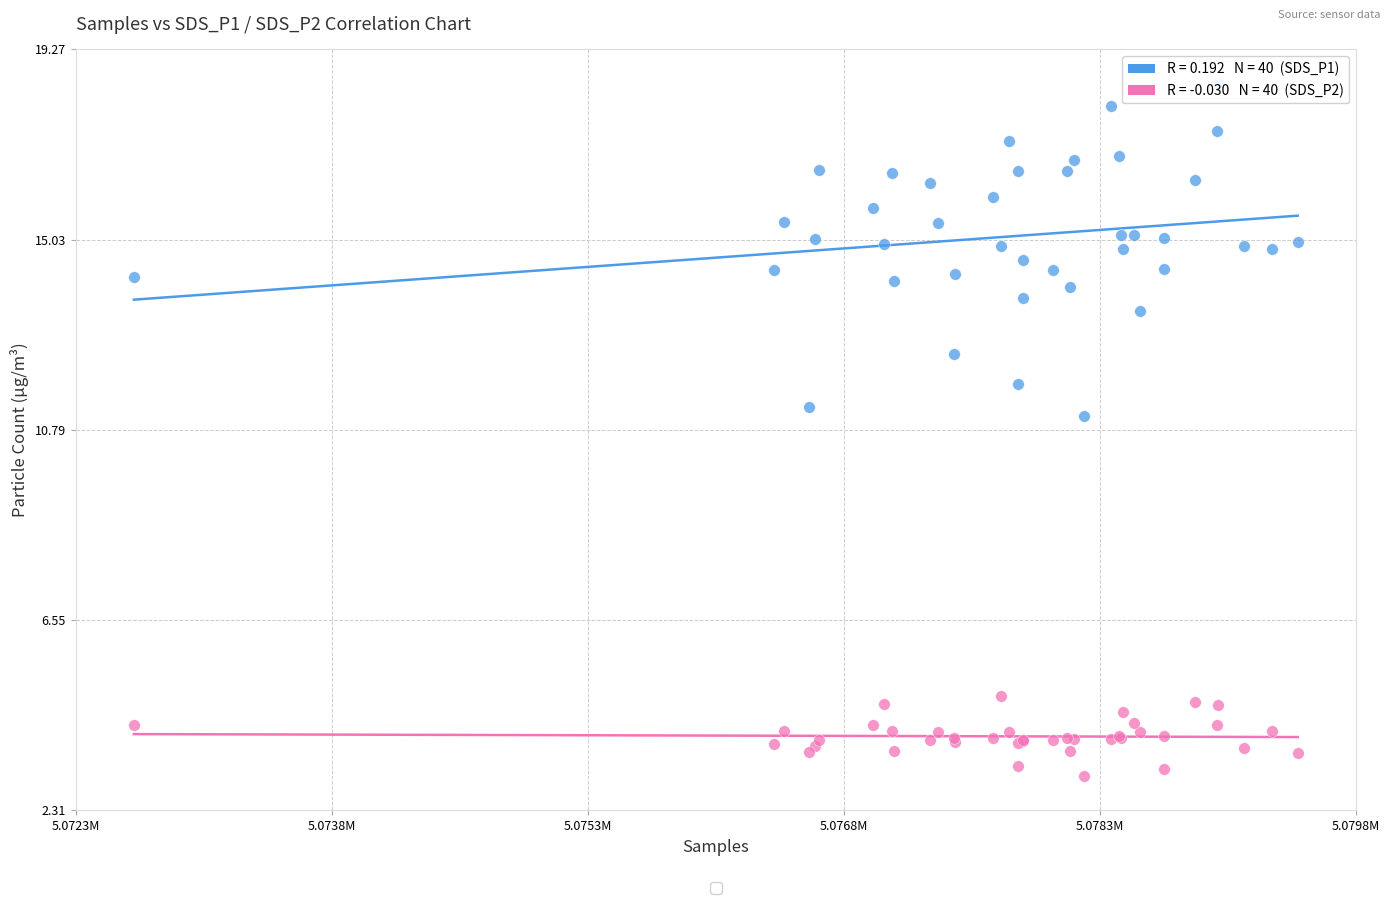

Across all series, what Y value is closest to 10?

11.1